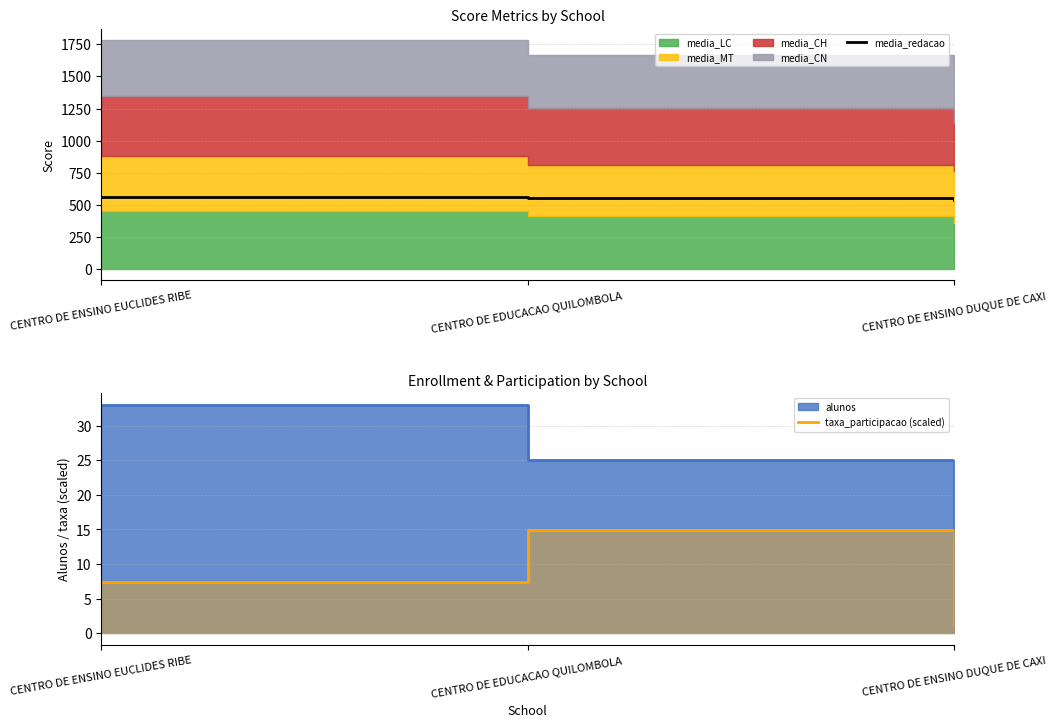

Which series has the largest range (max minus min)?

media_redacao